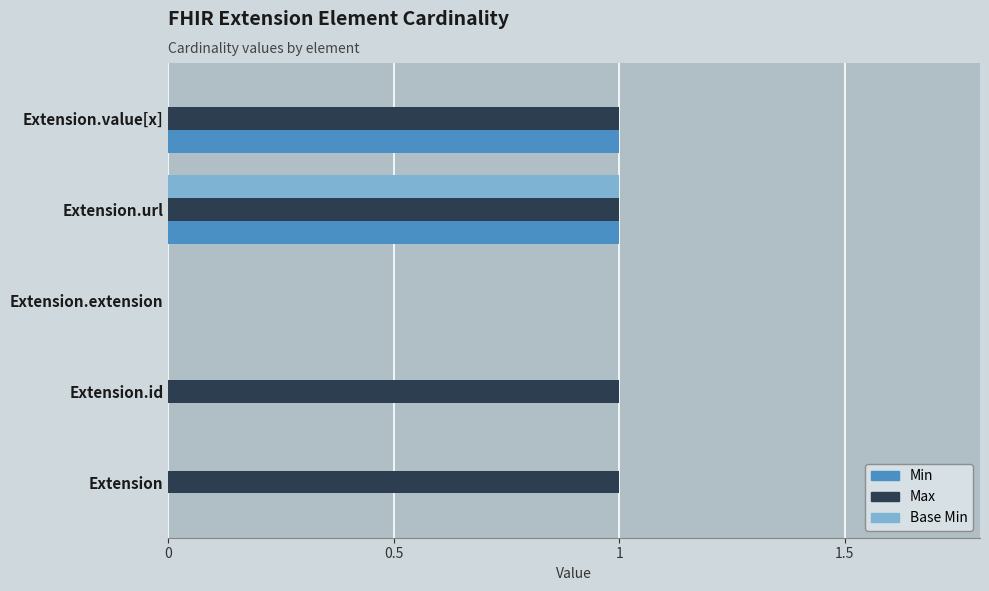

The value of Base Min at Extension.value[x] is -1. True or false?

False